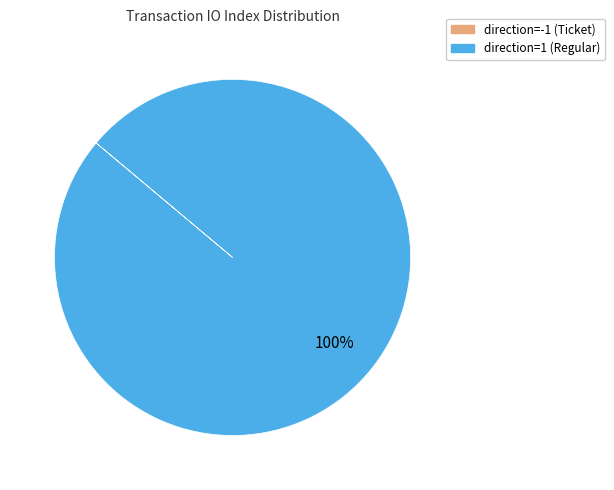

The direction=1 (Regular) slice represents 100% of the pie. True or false?

True